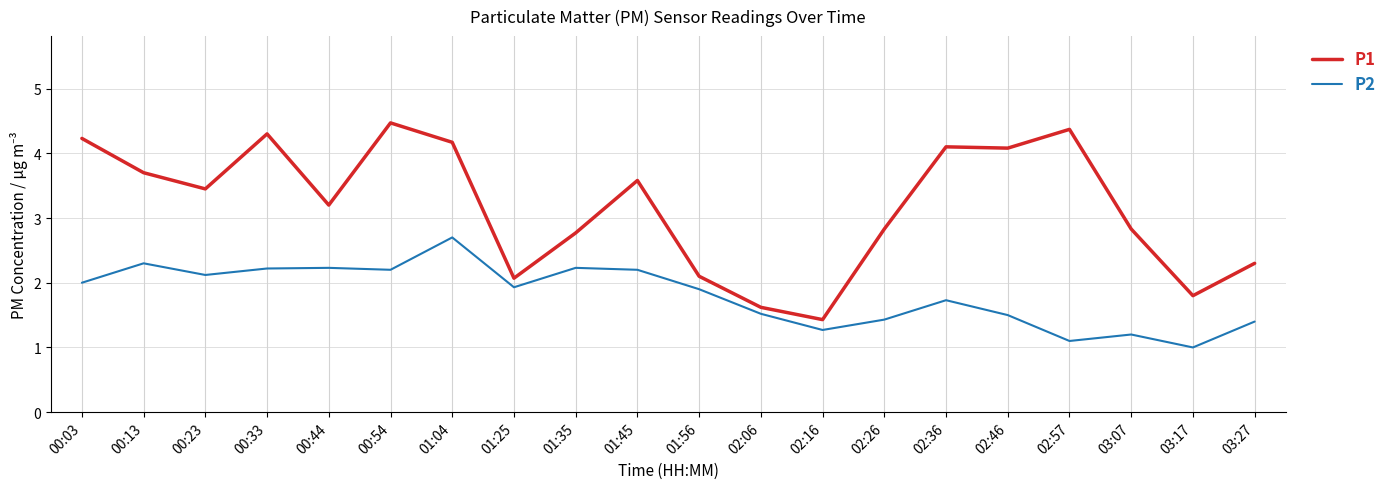

At which category does P2 reach its first local peak?

00:13